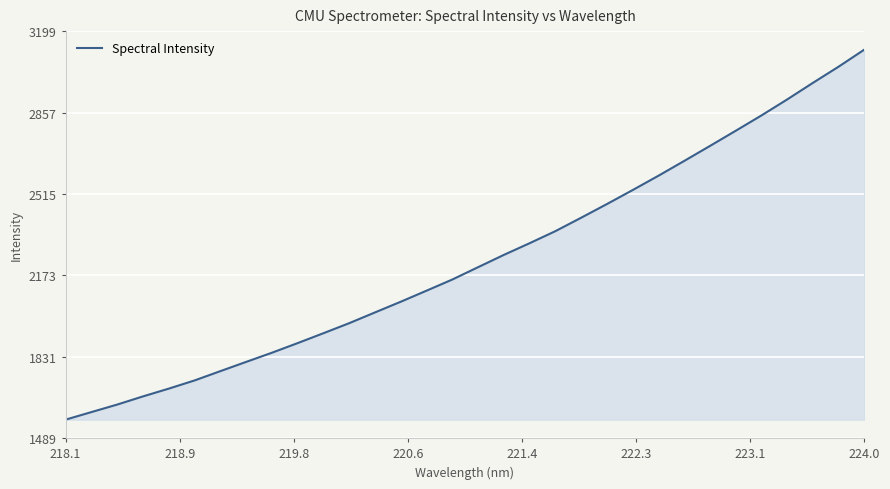

What is the average value?

2238.7